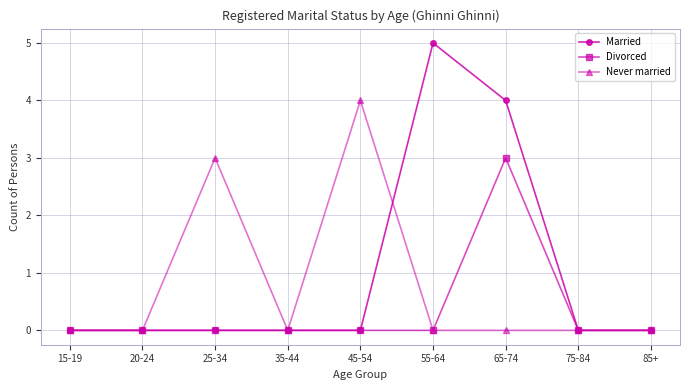

At which category is the sum across all series the highest?

65-74